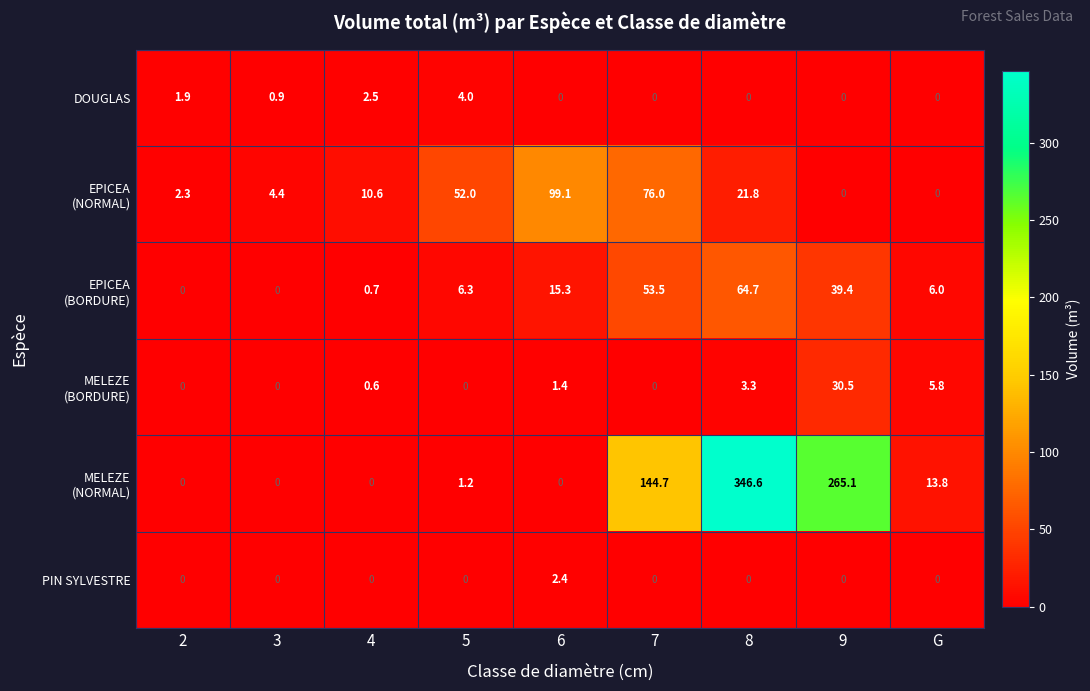

What is the spread (max minus min) of values at 3?

4.4